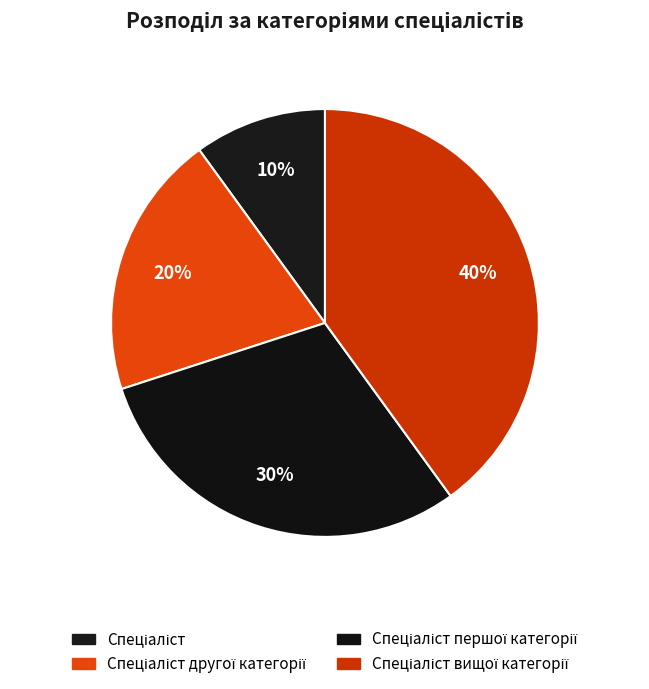

Which category has the biggest portion of the pie?

Спеціаліст вищої категорії